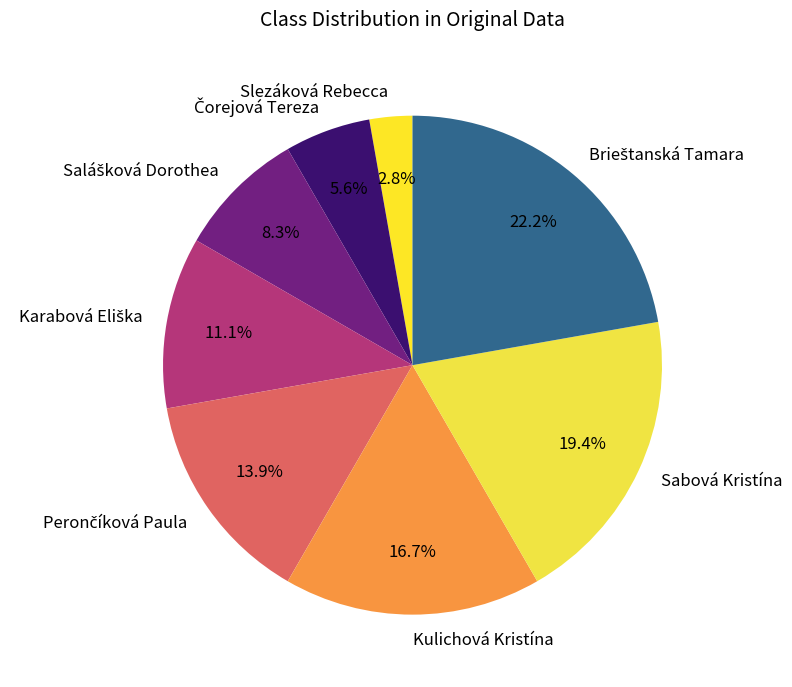

Which category has the smallest portion of the pie?

Slezáková Rebecca